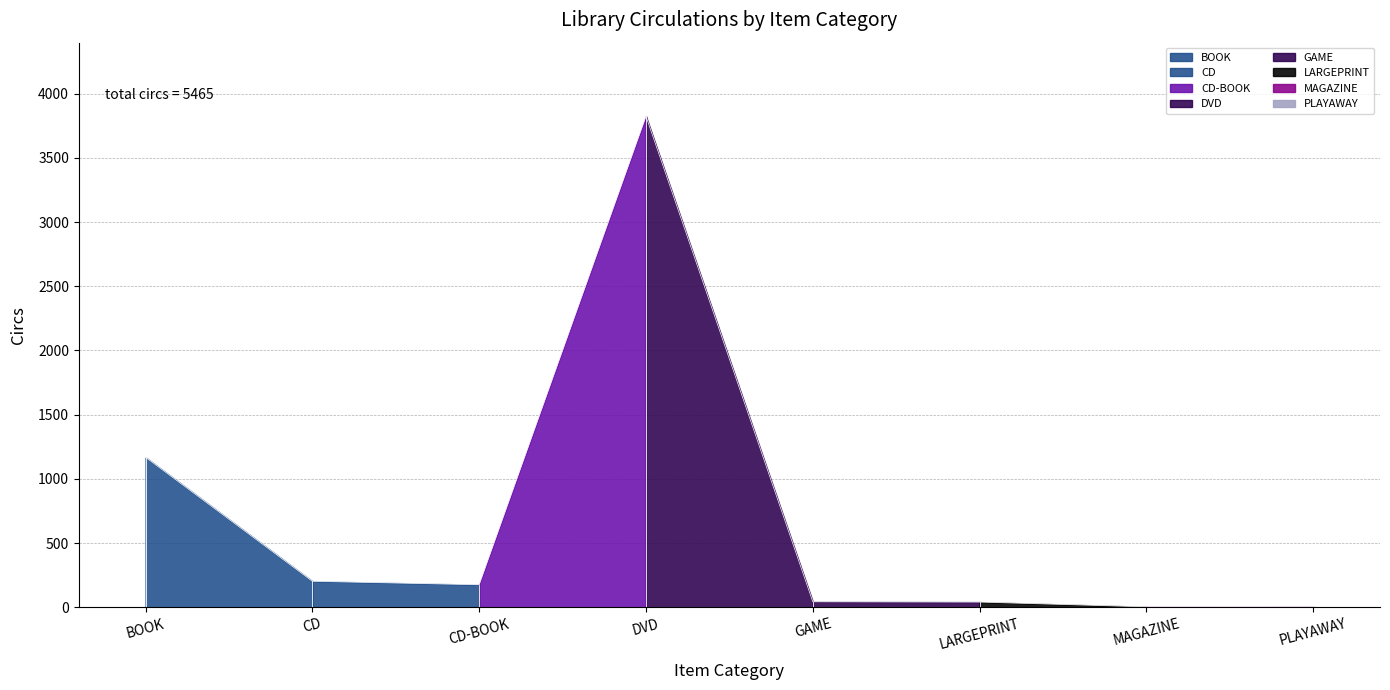

What is the maximum value shown in the chart?

3823